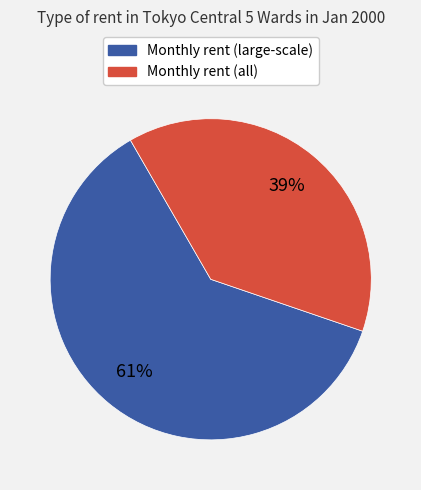

To the nearest percent, what is the average slice percentage?

50%